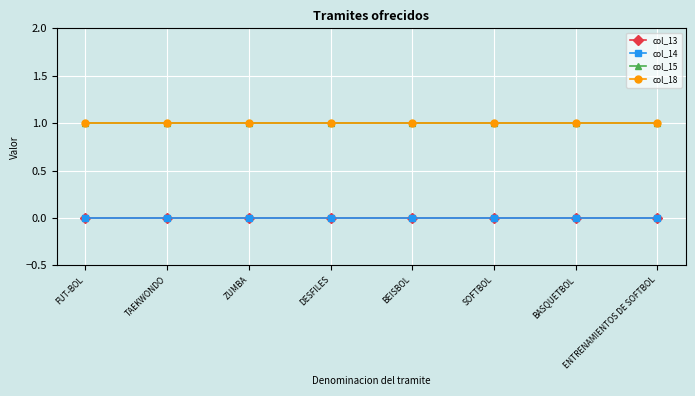

Reading right to left, extract all data points from this chart.

col_13: 0	0	0	0	0	0	0	0
col_14: 0	0	0	0	0	0	0	0
col_15: 1	1	1	1	1	1	1	1
col_18: 1	1	1	1	1	1	1	1